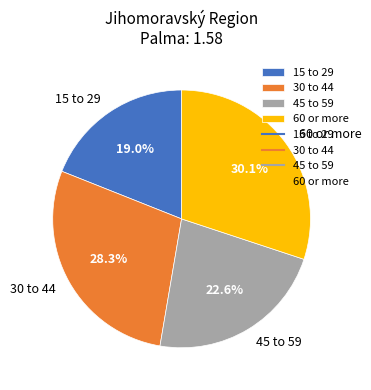

The 15 to 29 slice represents 13% of the pie. True or false?

False